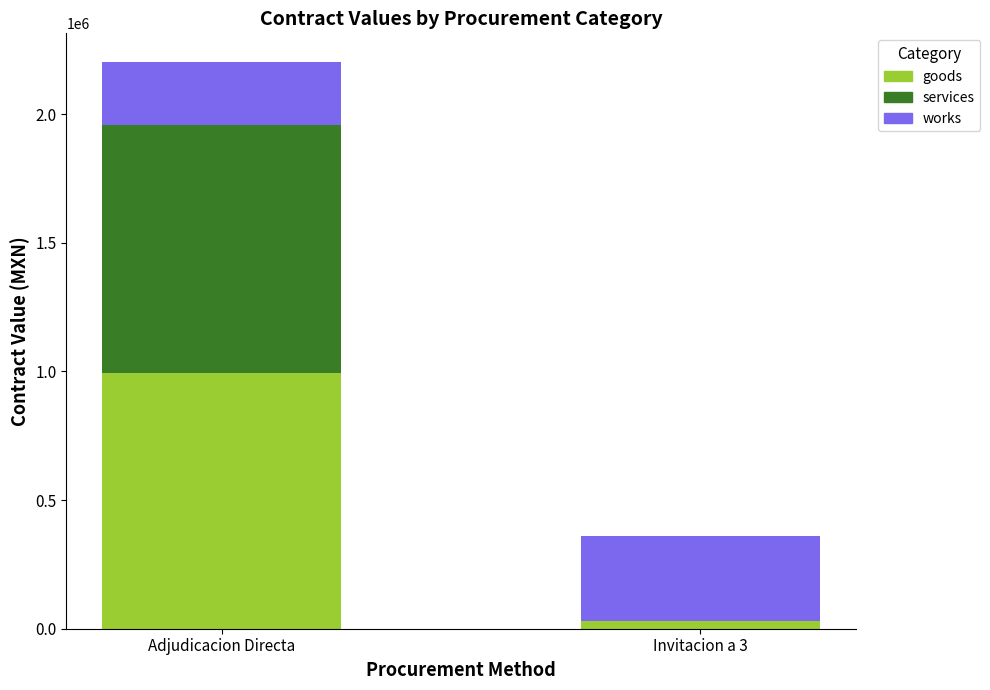

At which category is the sum across all series the highest?

Adjudicacion Directa